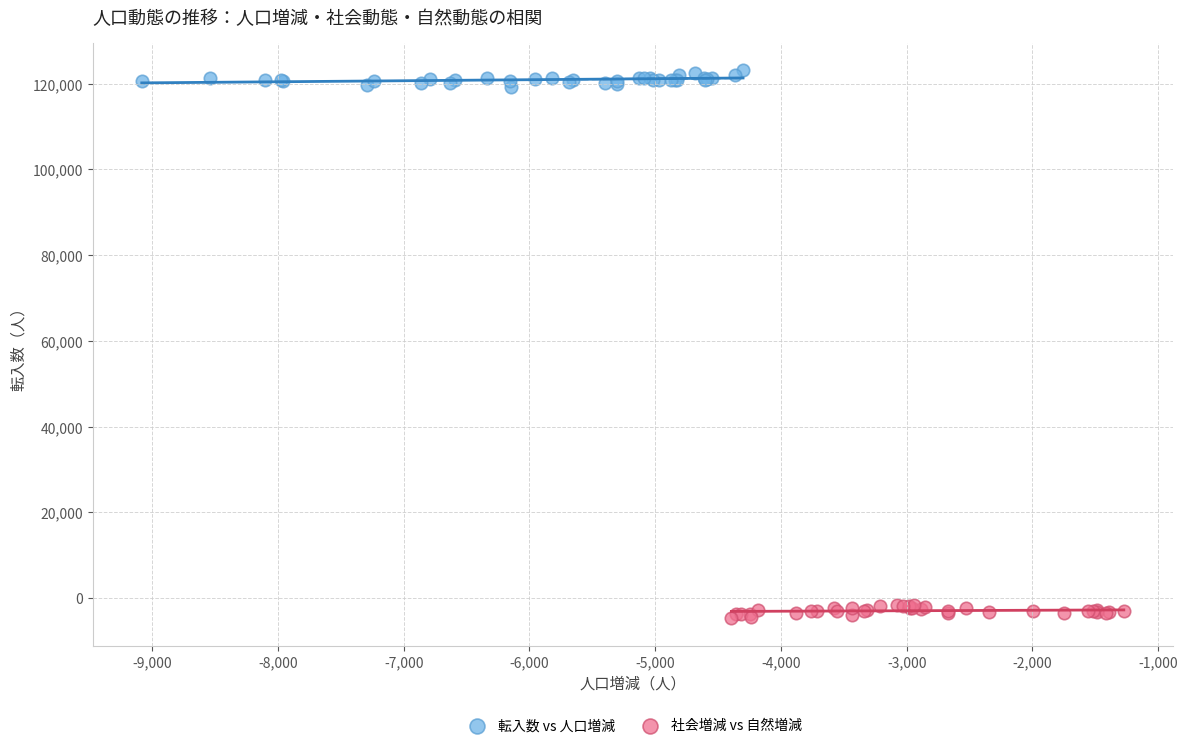

Which series contains the lowest Y value?

社会増減 vs 自然増減